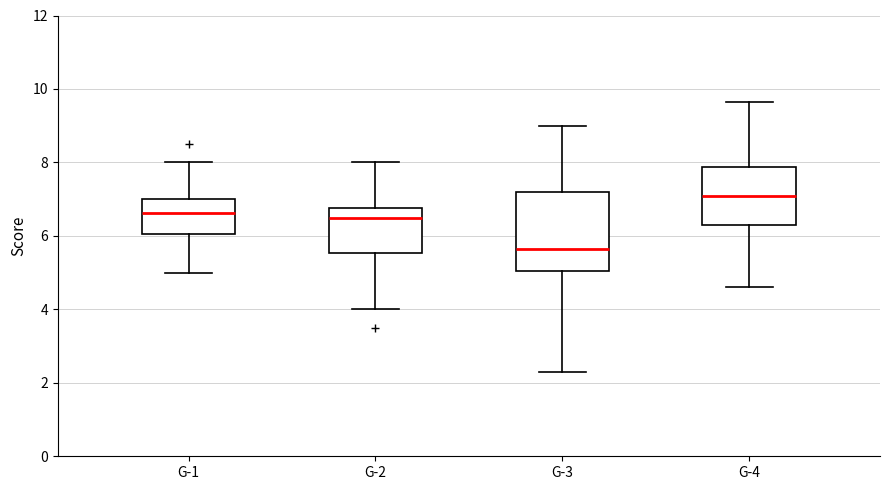

Which box has the lowest median line?

G-3